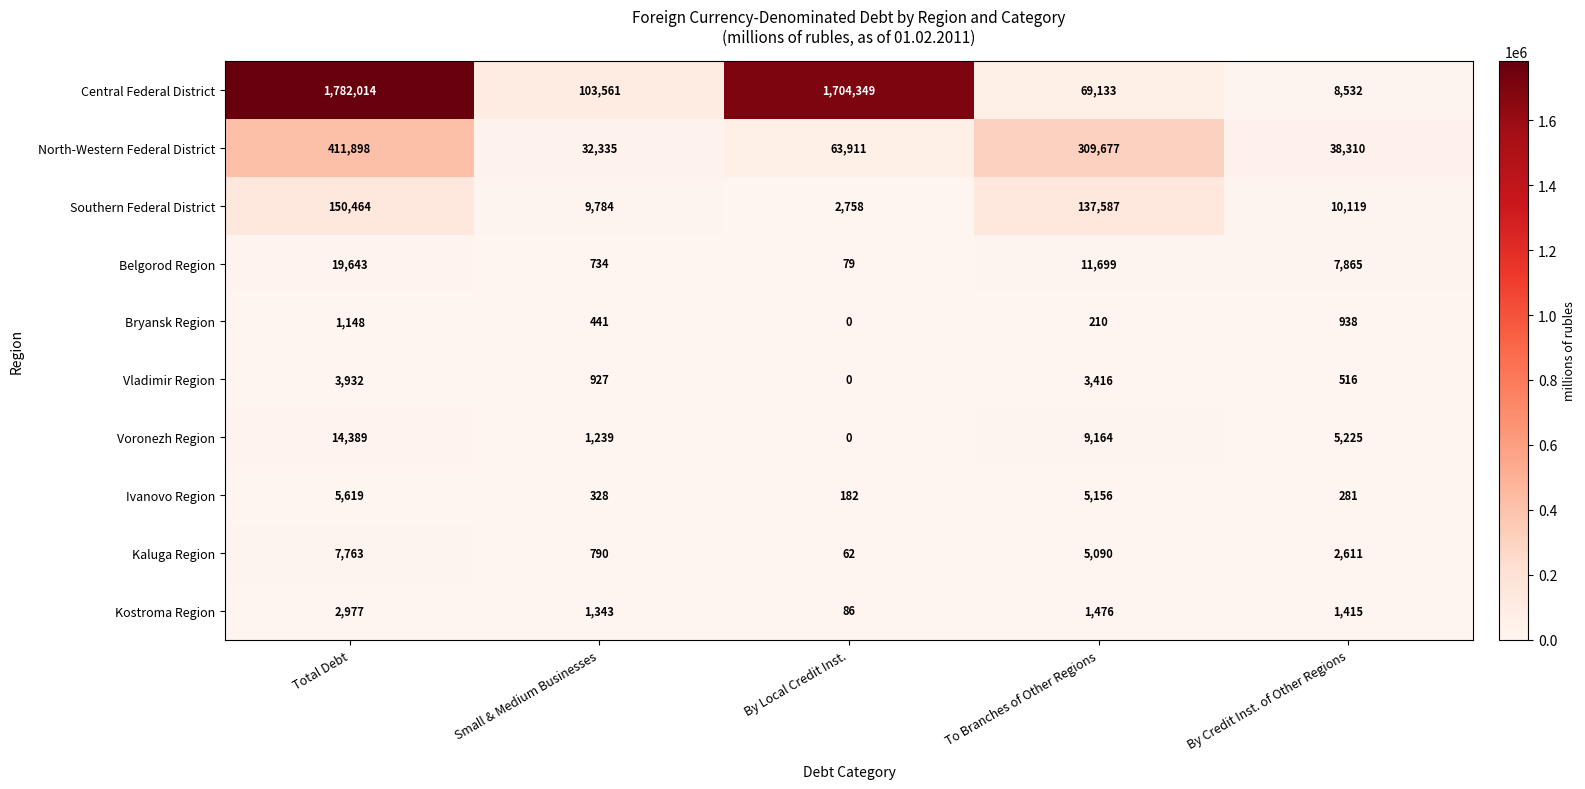

At how many categories does at least one series exceed 916981?

2